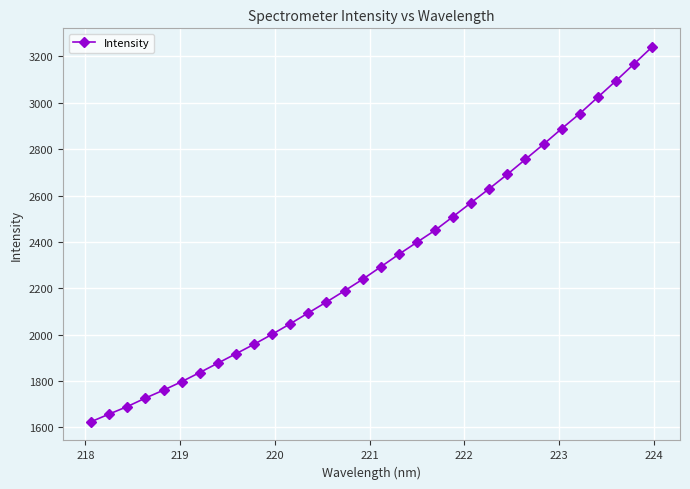

What is the smallest value displayed?

1624.2